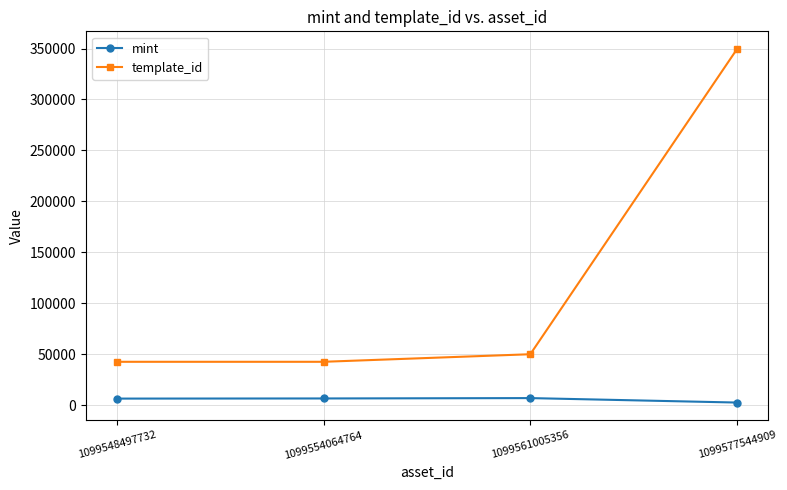

True or false: mint has more than 2 points higher than both neighbors.

False